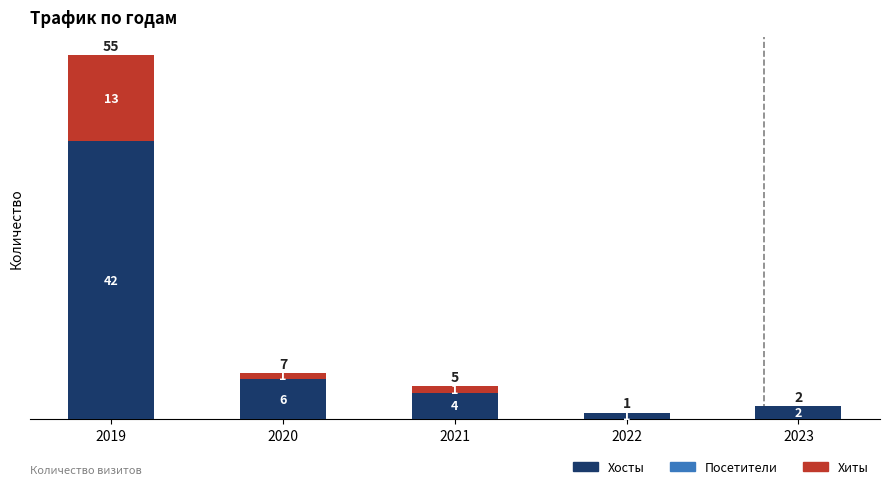

Reading right to left, what are the values for Хосты?

2023=2	2022=1	2021=4	2020=6	2019=42